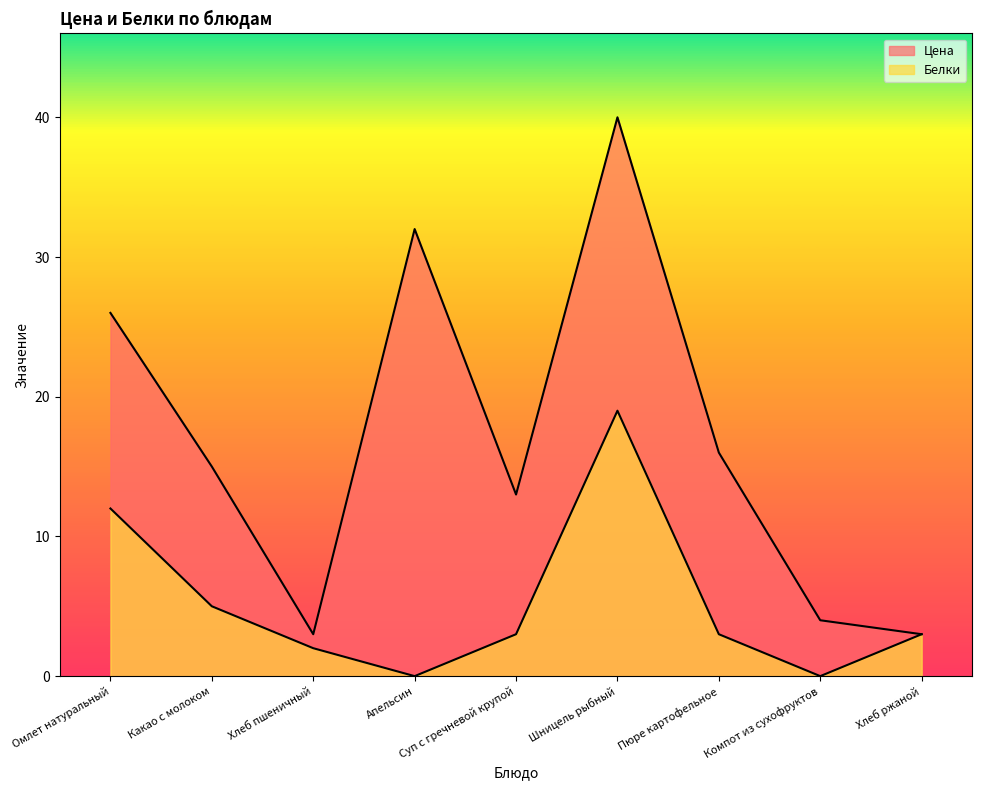

Does the chart have visible grid lines?

No